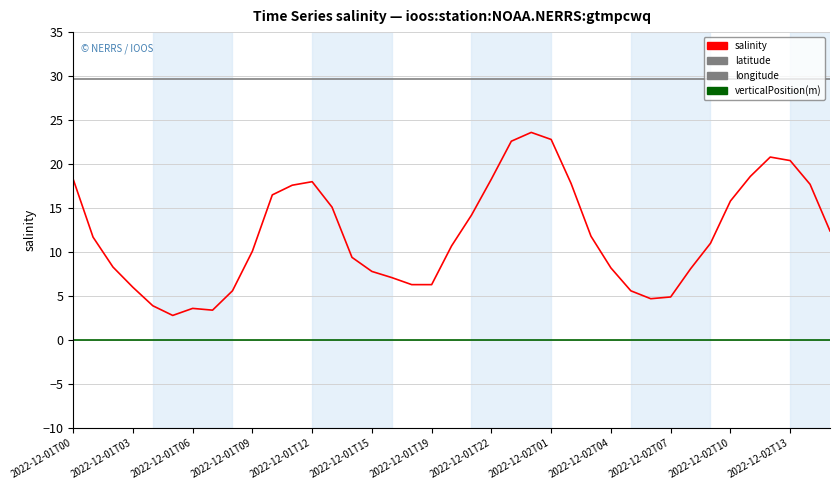

Which series changed the most between 19 and 30?

salinity